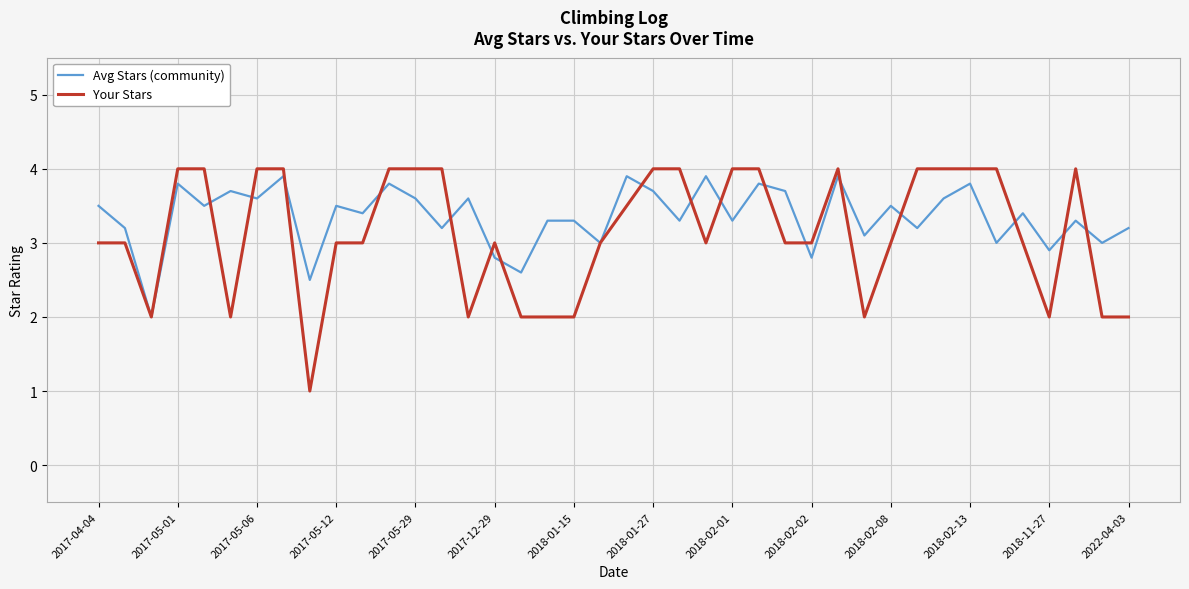

True or false: the data shows 1.6 at 2017-05-04.

False